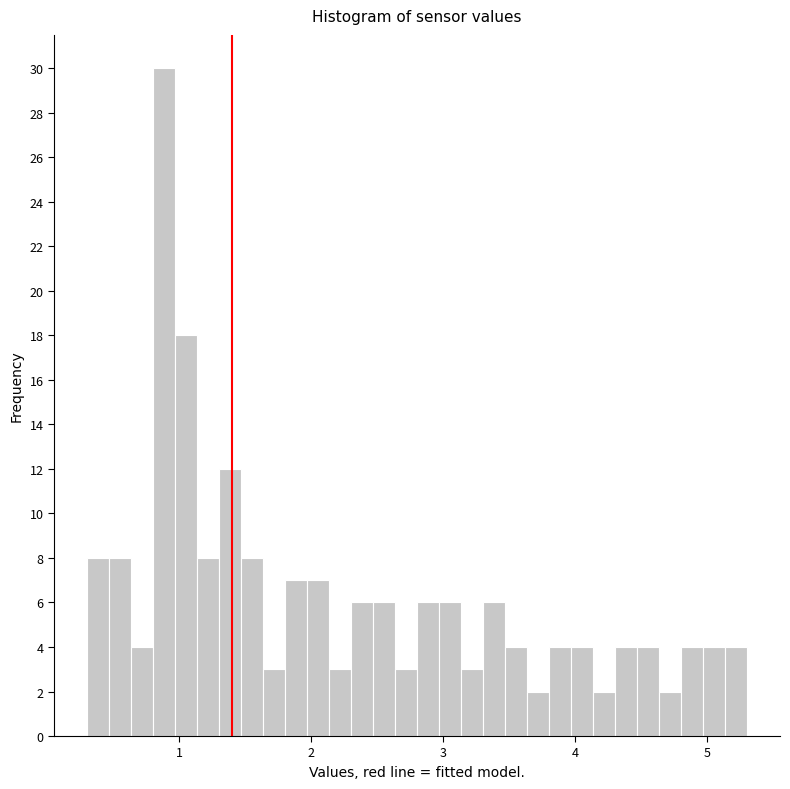

Read against the x-axis, roughly where is the centre of the tallest bar?

0.9